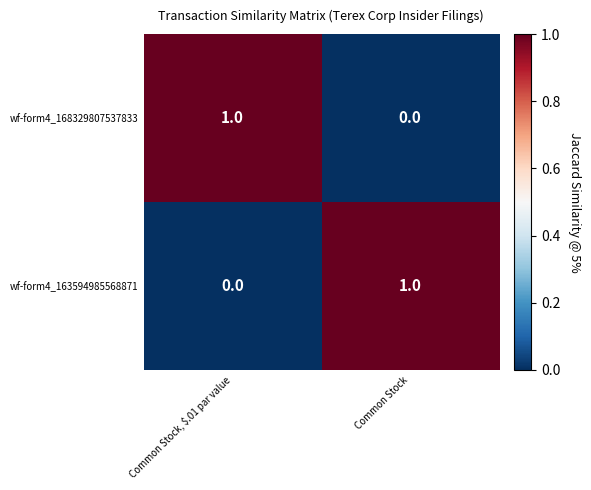

Where is wf-form4_168329807537833 nearest to the value 0?

Common Stock